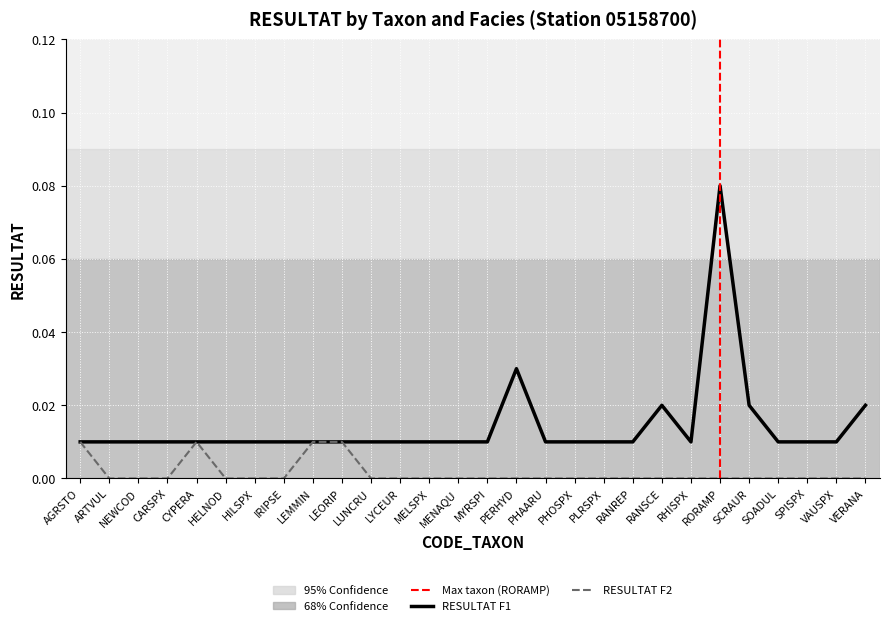

At PHOSPX, list the series in order from largest to smallest.

RESULTAT_F1, RESULTAT_F2